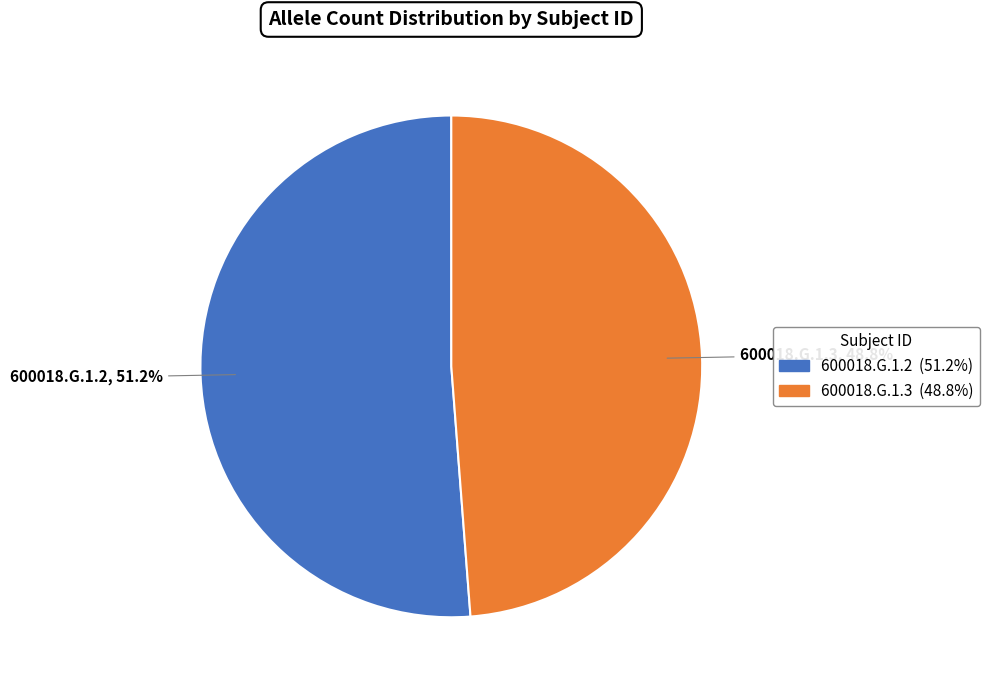

What is the largest slice in the pie chart?

600018.G.1.2